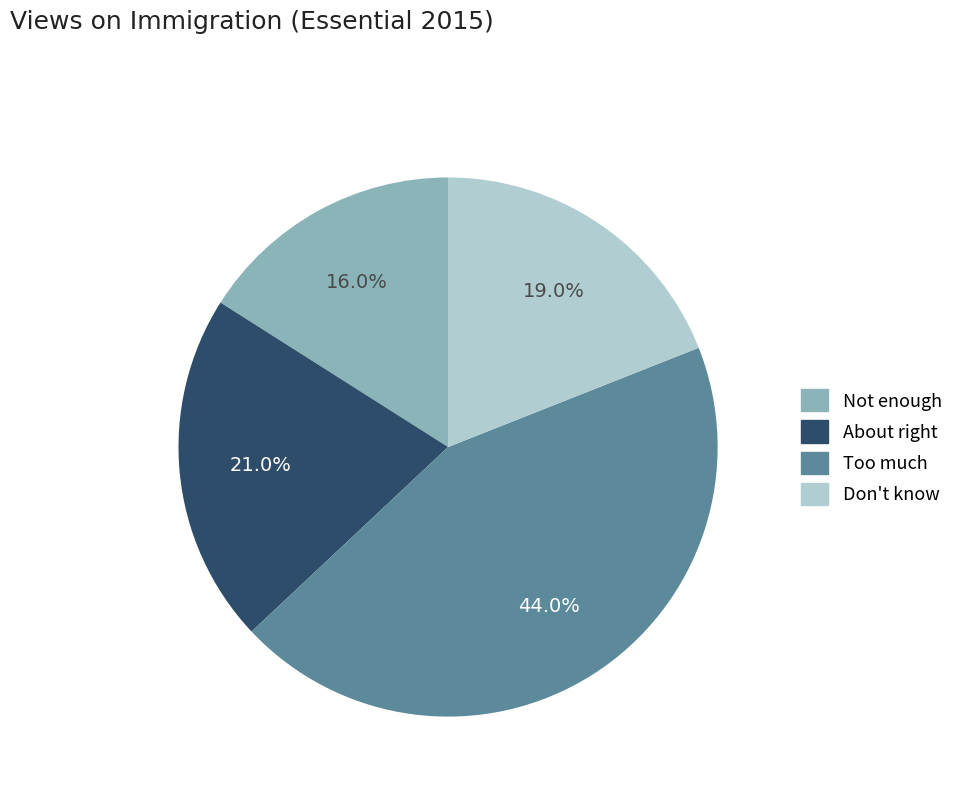

How many slices are in this pie chart?

4